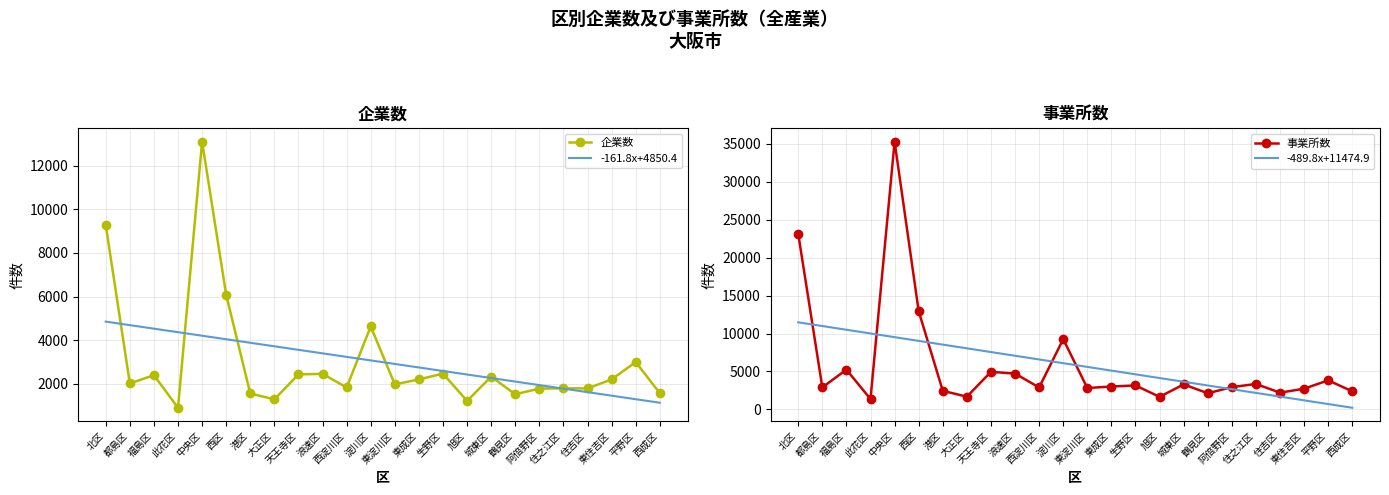

What is the label of the 21st point from the right?

此花区